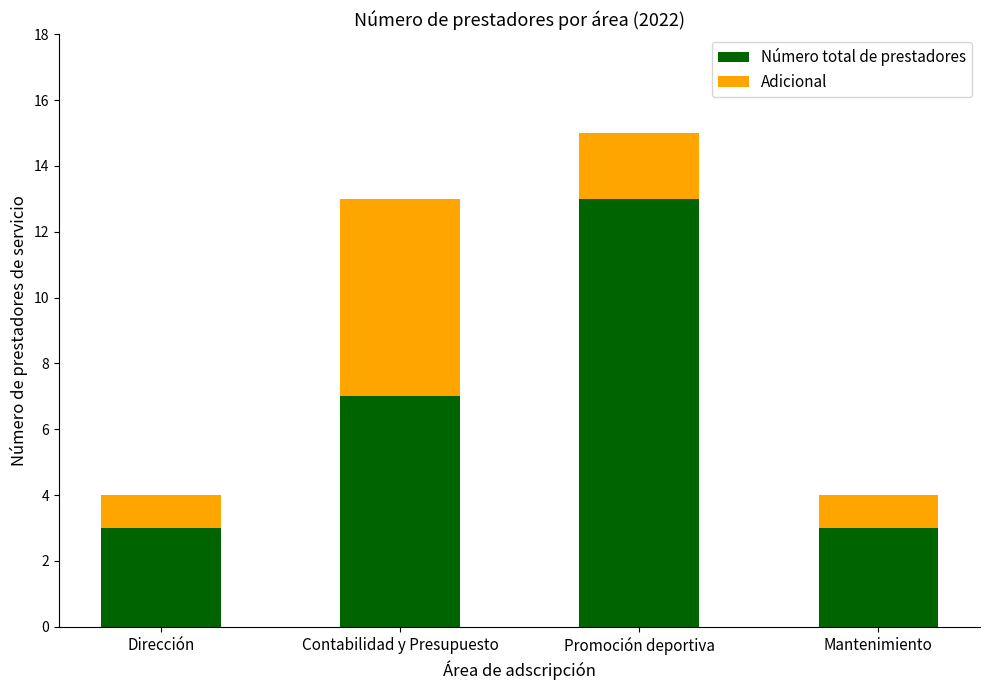

What is the sum of the Número total de prestadores values at Contabilidad y Presupuesto and Dirección?

10